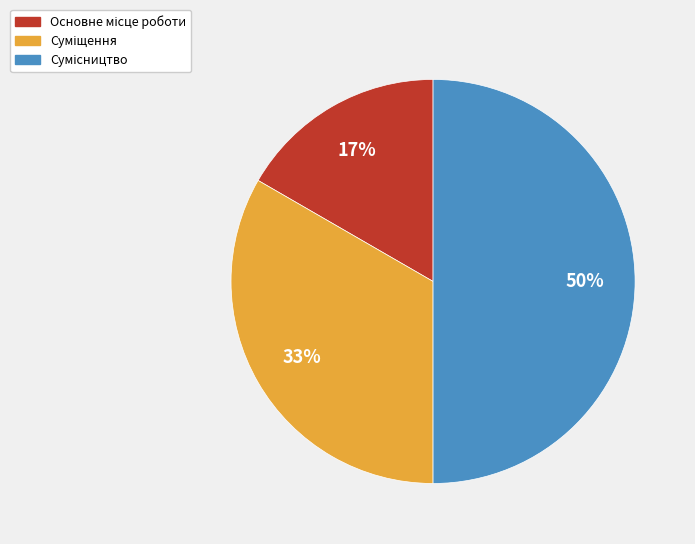

To the nearest percent, what is the difference between the largest and smallest slice percentages?

33%